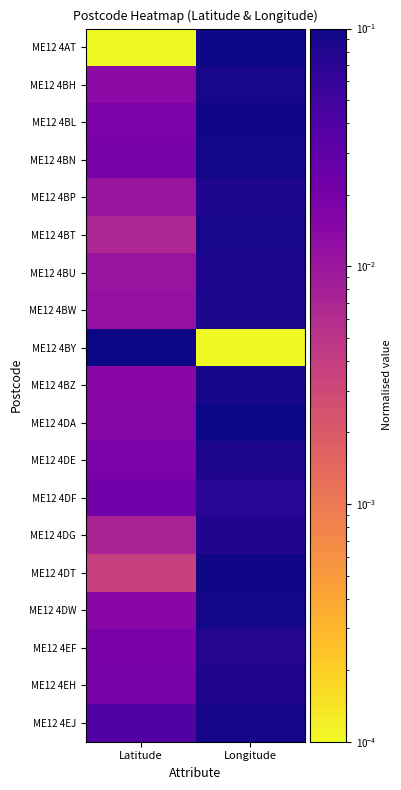

Reading right to left, extract all data points from this chart.

ME12 4AT: Longitude=0.1	Latitude=0.0
ME12 4BH: Longitude=0.1	Latitude=0.0
ME12 4BL: Longitude=0.1	Latitude=0.0
ME12 4BN: Longitude=0.1	Latitude=0.0
ME12 4BP: Longitude=0.1	Latitude=0.0
ME12 4BT: Longitude=0.1	Latitude=0.0
ME12 4BU: Longitude=0.1	Latitude=0.0
ME12 4BW: Longitude=0.1	Latitude=0.0
ME12 4BY: Longitude=0.0	Latitude=0.1
ME12 4BZ: Longitude=0.1	Latitude=0.0
ME12 4DA: Longitude=0.1	Latitude=0.0
ME12 4DE: Longitude=0.1	Latitude=0.0
ME12 4DF: Longitude=0.1	Latitude=0.0
ME12 4DG: Longitude=0.1	Latitude=0.0
ME12 4DT: Longitude=0.1	Latitude=0.0
ME12 4DW: Longitude=0.1	Latitude=0.0
ME12 4EF: Longitude=0.1	Latitude=0.0
ME12 4EH: Longitude=0.1	Latitude=0.0
ME12 4EJ: Longitude=0.1	Latitude=0.0